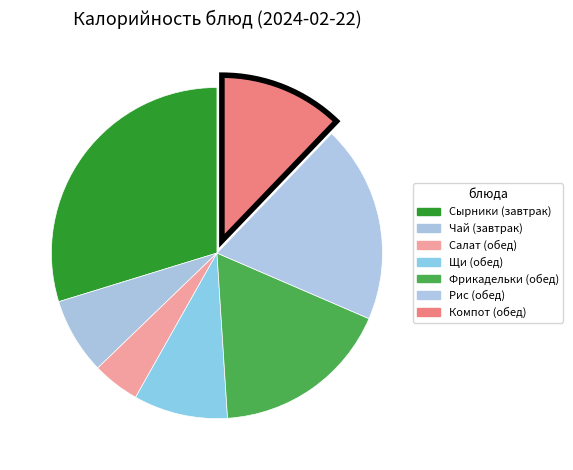

Which slice is the largest?

Сырники с молочным соусом